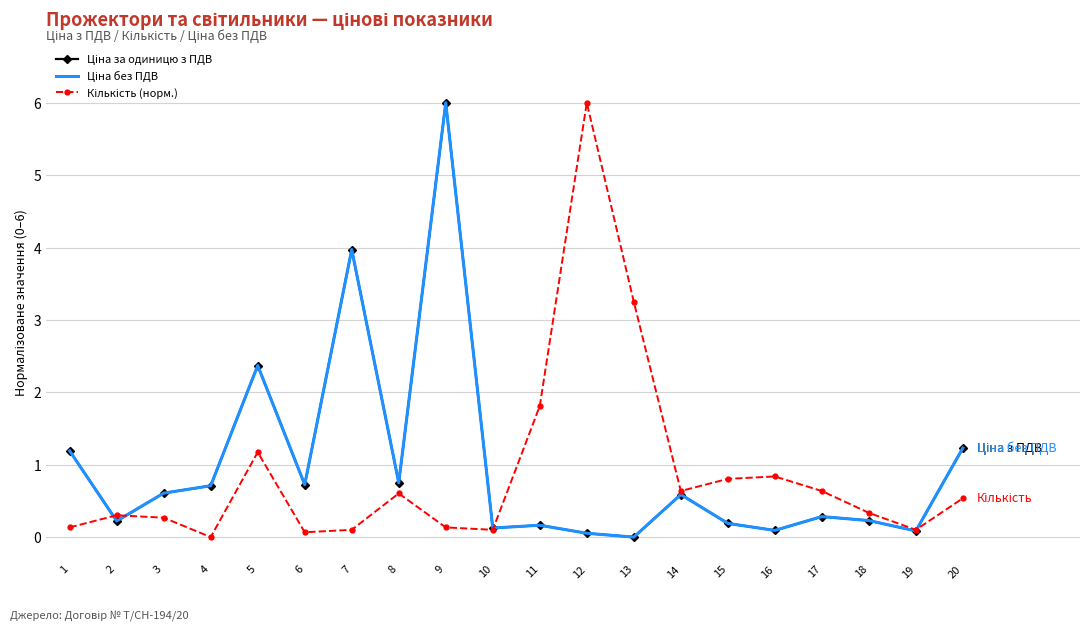

What are all the series names shown in the legend?

Ціна за одиницю з ПДВ, Ціна без ПДВ, Кількість (норм.)